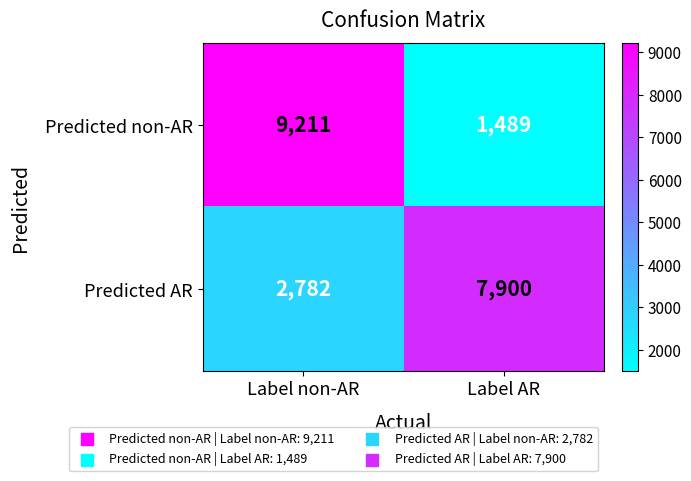

How many data points does each series have?

2